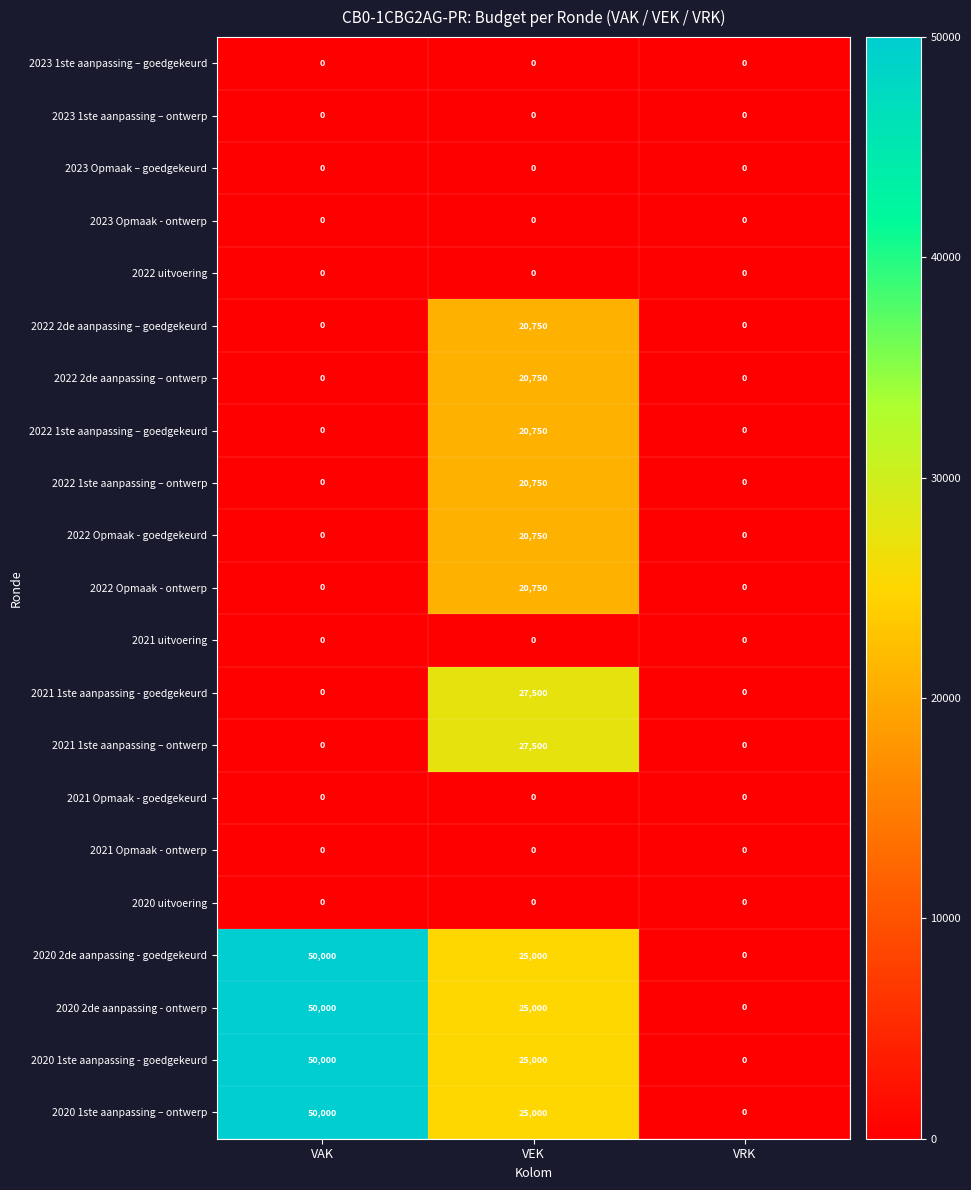

What is the spread (max minus min) of values at VEK?

27500